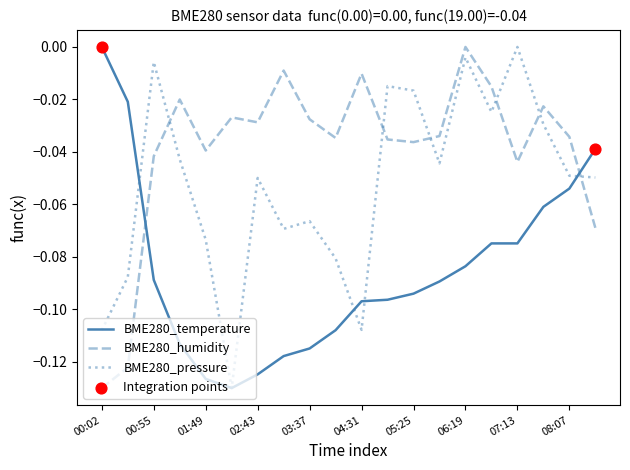

True or false: BME280_temperature and BME280_humidity cross at least once.

True